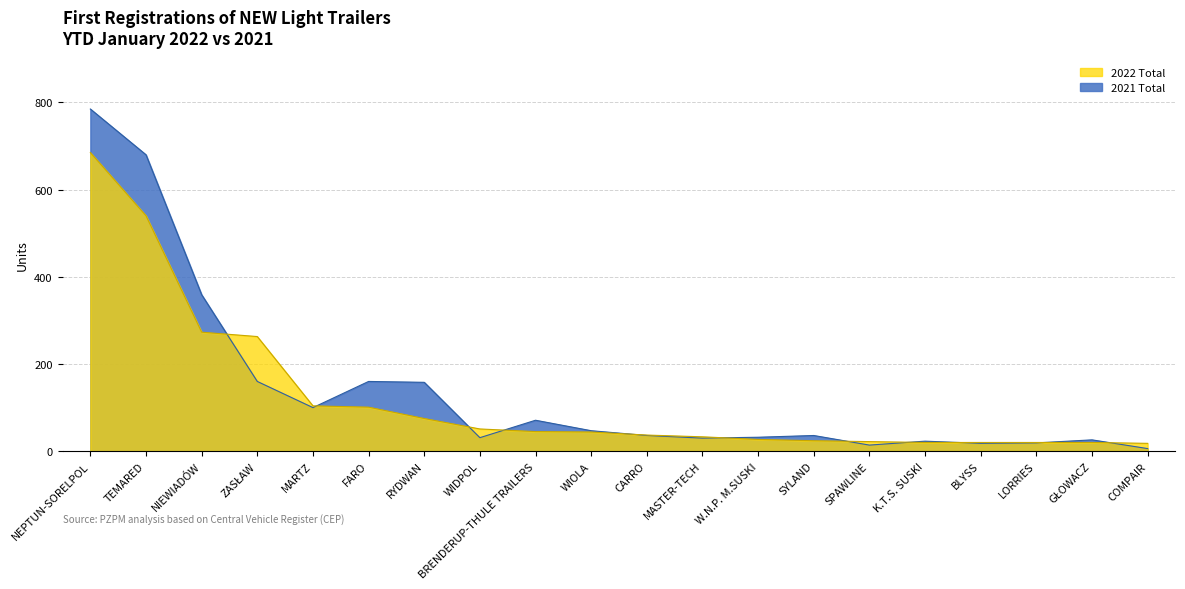

Is the value of 2021 Total at TEMARED greater than the value of 2022 Total at W.N.P. M.SUSKI?

Yes